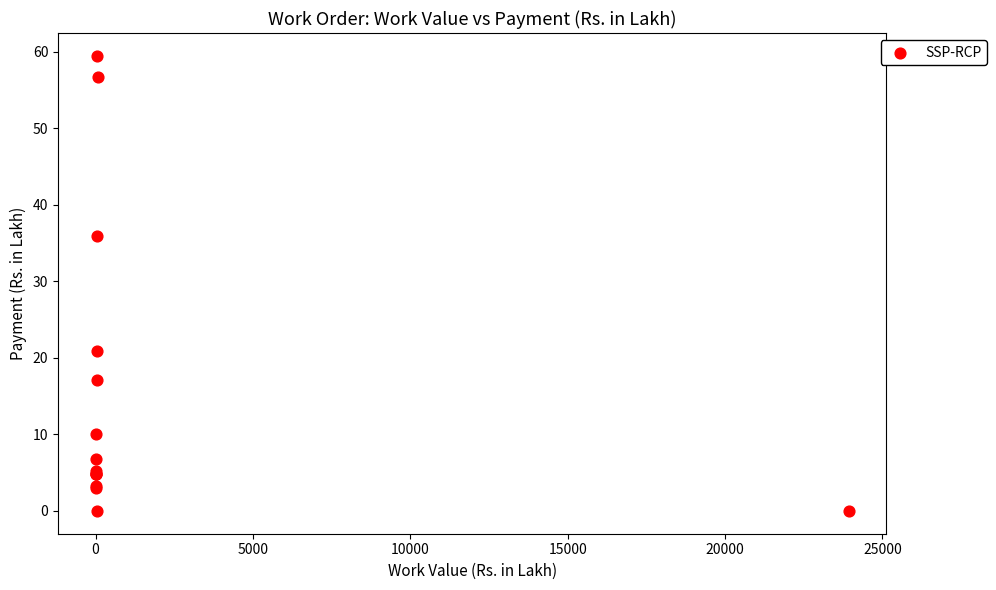

What Y value in the scatter plot is closest to 29?

36.0